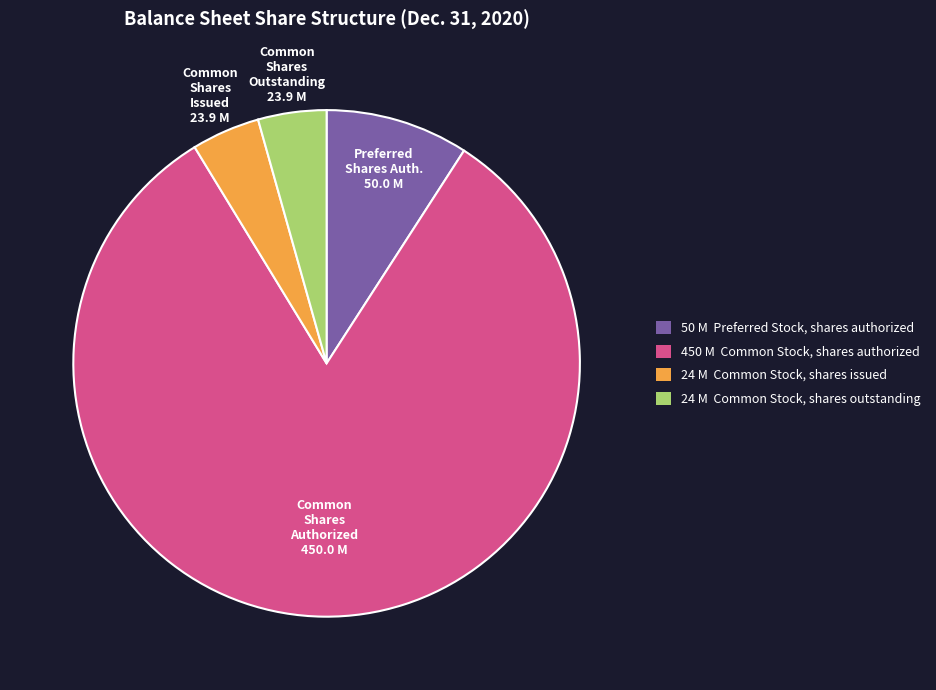

Is there any slice that represents more than half of the pie?

Yes